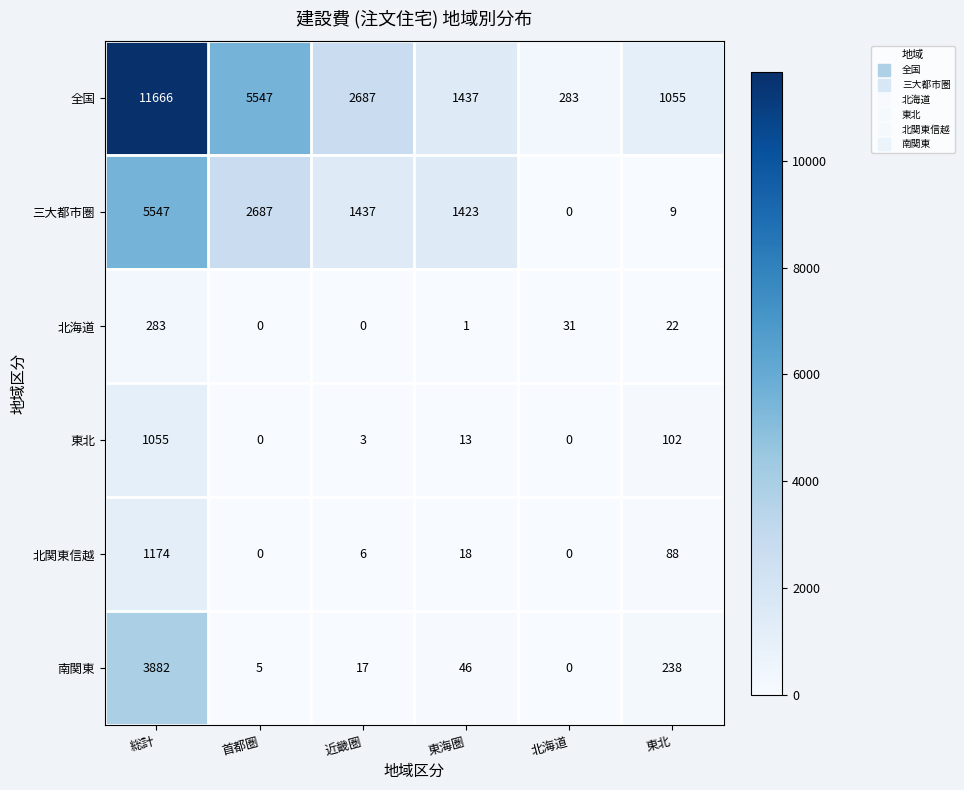

The 南関東 series shows 61 at 東海圏. True or false?

False